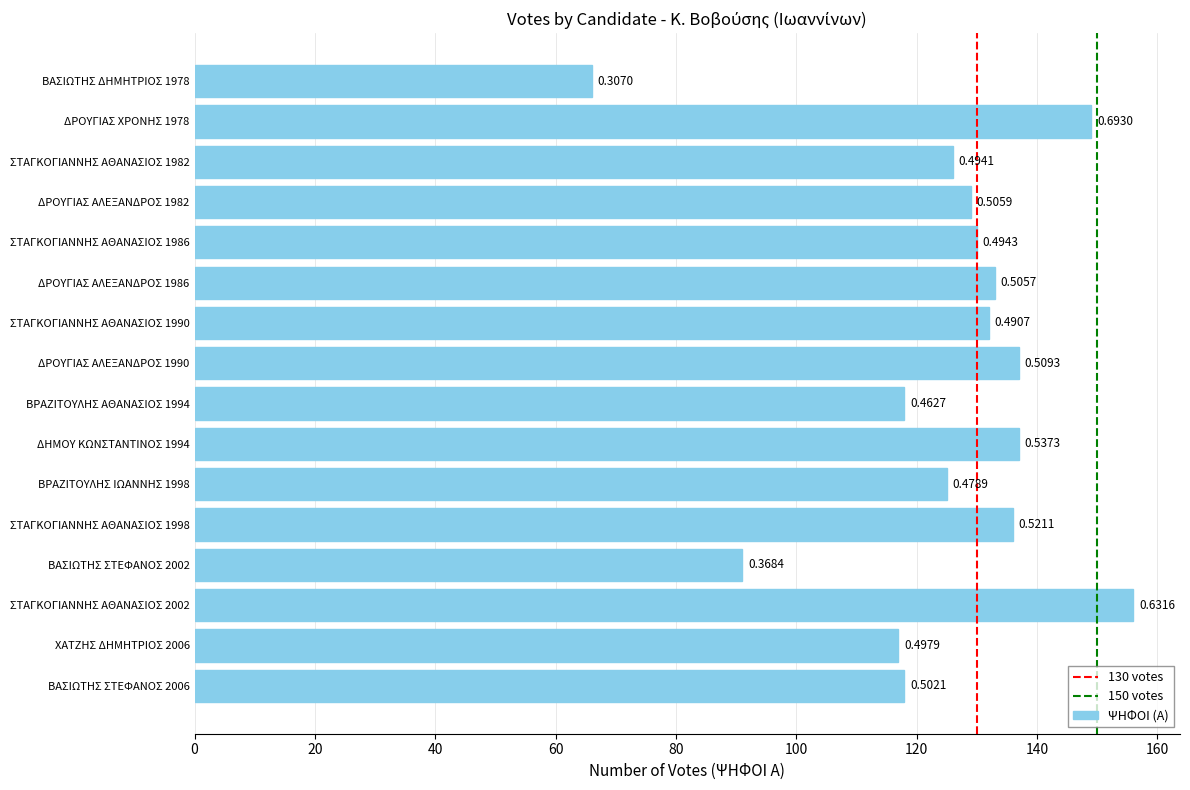

What is the sum of all values?

2000